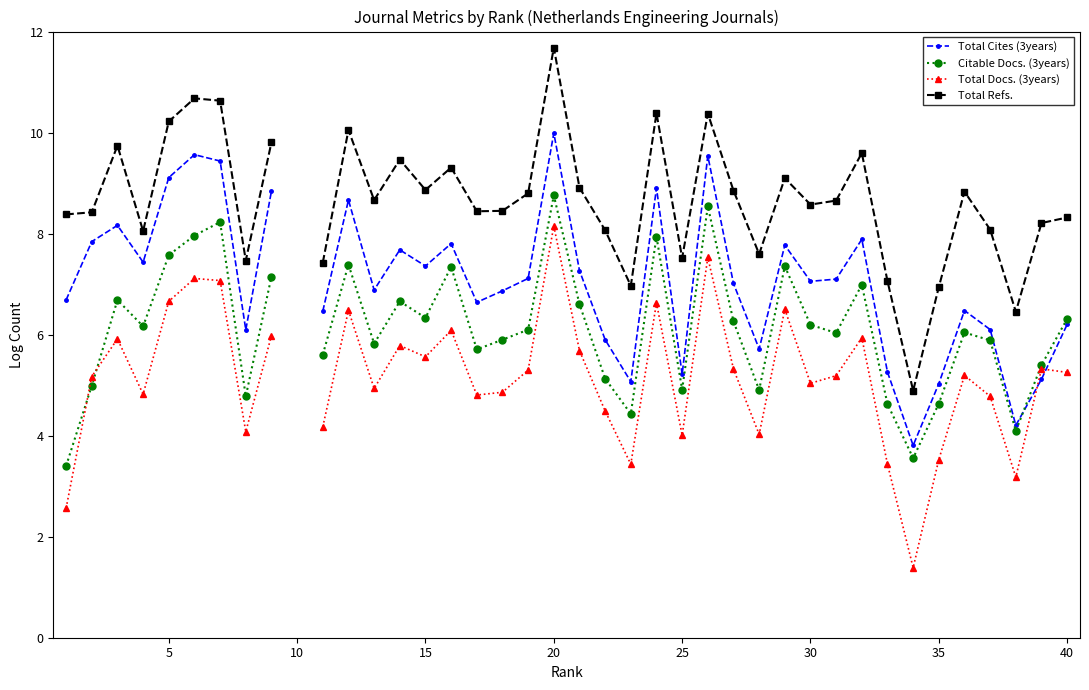

Count the number of data series in this chart.

4